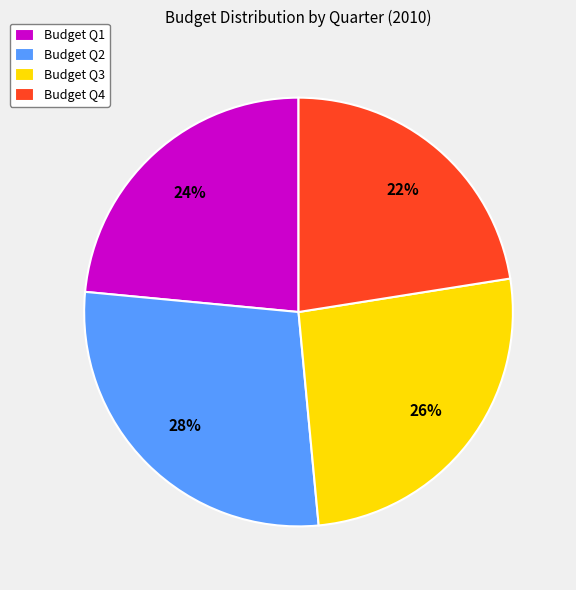

Which has a higher value, Budget Q1 or Budget Q4?

Budget Q1